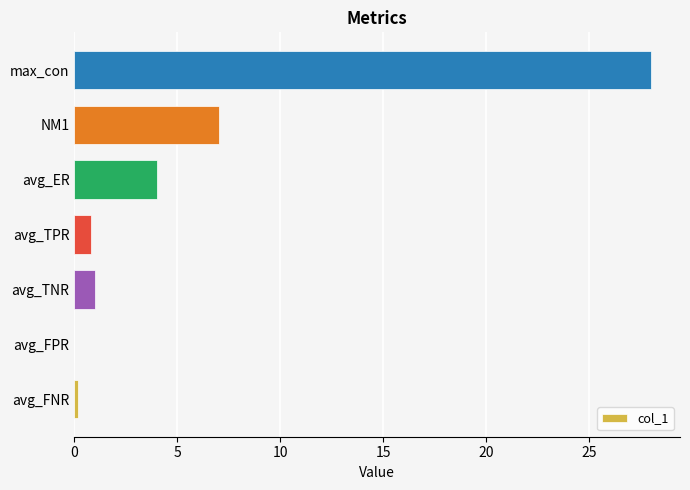

What is the maximum value shown in the chart?

28.0